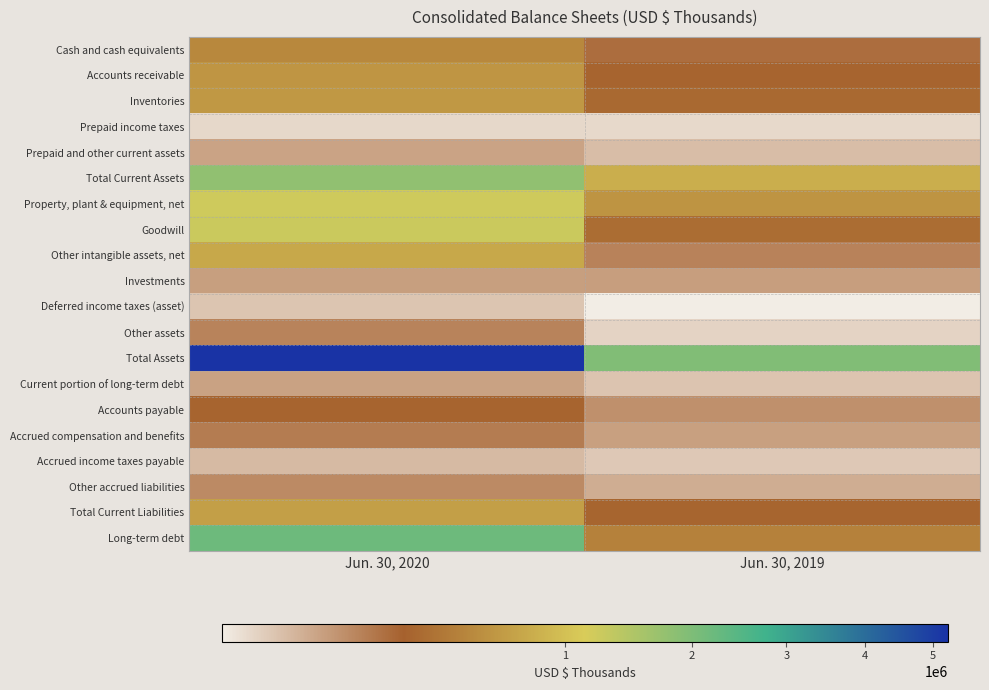

Between Jun. 30, 2020 and Jun. 30, 2019, which series saw the biggest shift?

Total Assets